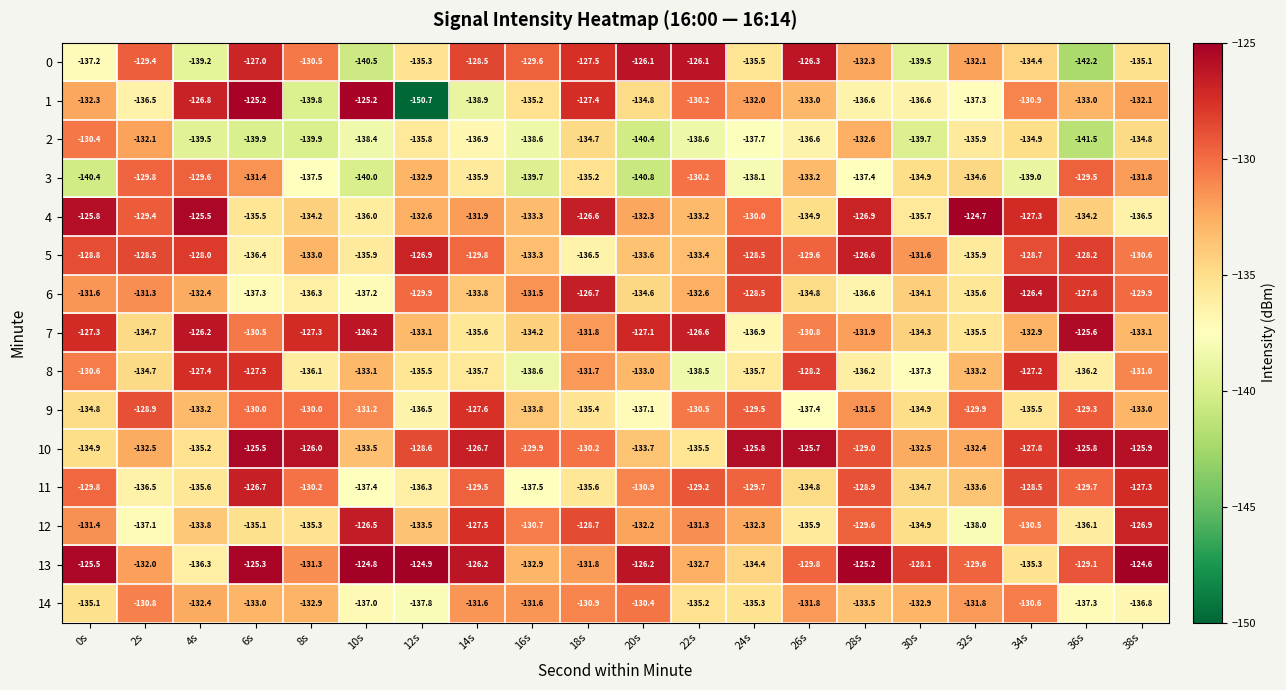

What is the spread (max minus min) of values at 38s?

12.2